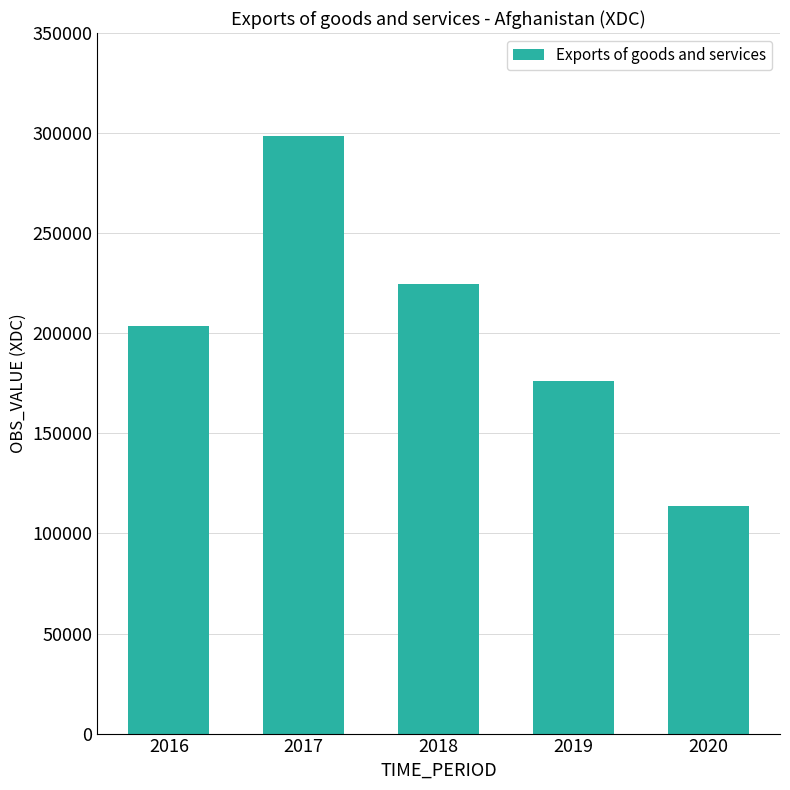

At which category does the chart reach its minimum across all series?

2020